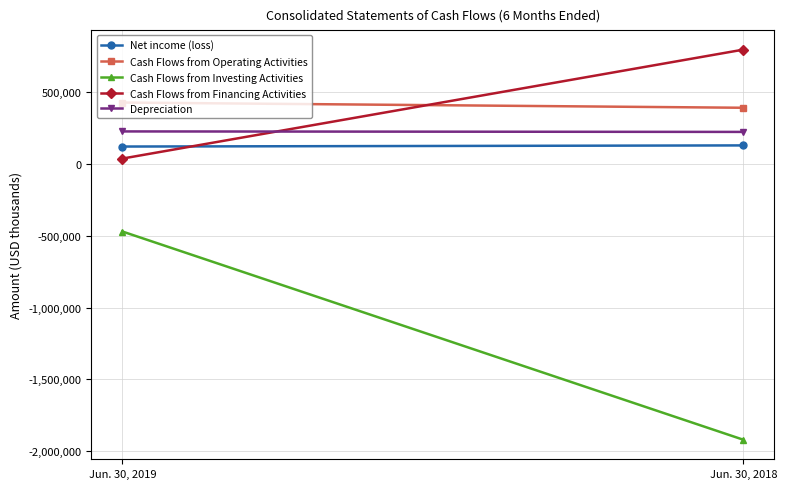

Which series changed the most between Jun. 30, 2019 and Jun. 30, 2018?

Cash Flows from Investing Activities